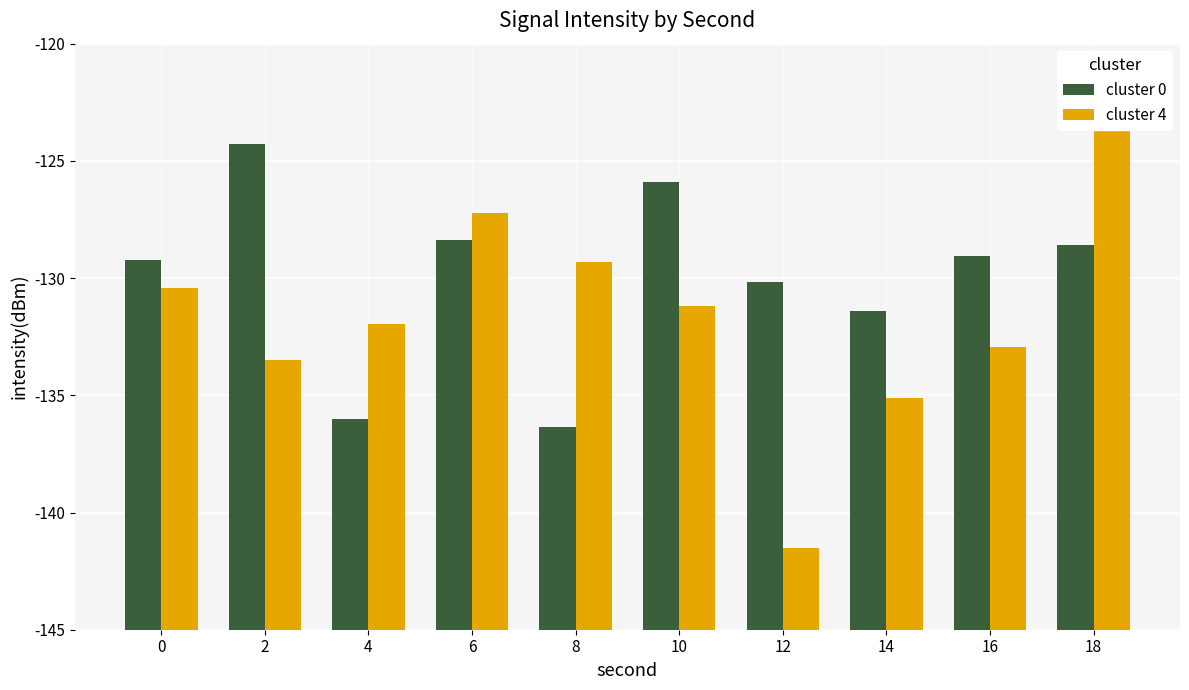

Is it true that cluster 4 equals 13.8 at 10?

True